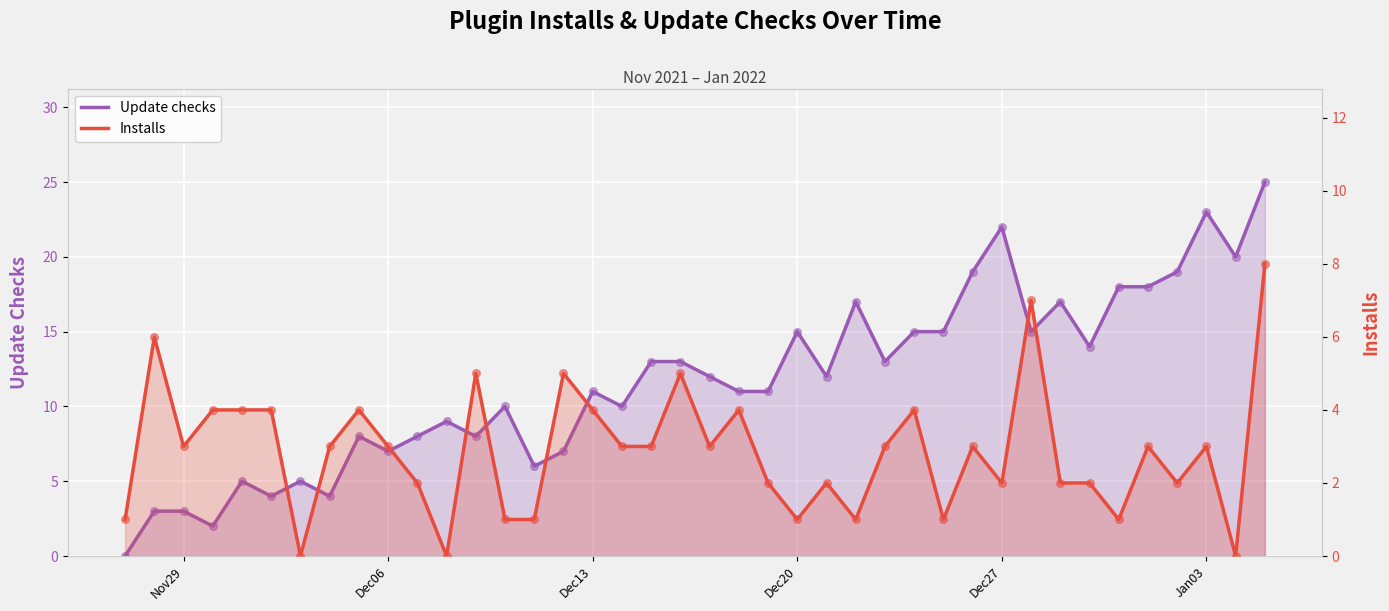

Which series has the largest total across all categories?

Update checks